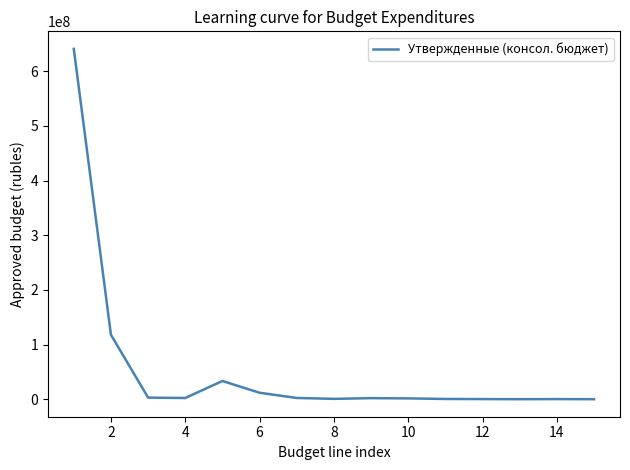

What is the maximum value shown in the chart?

640776723.4